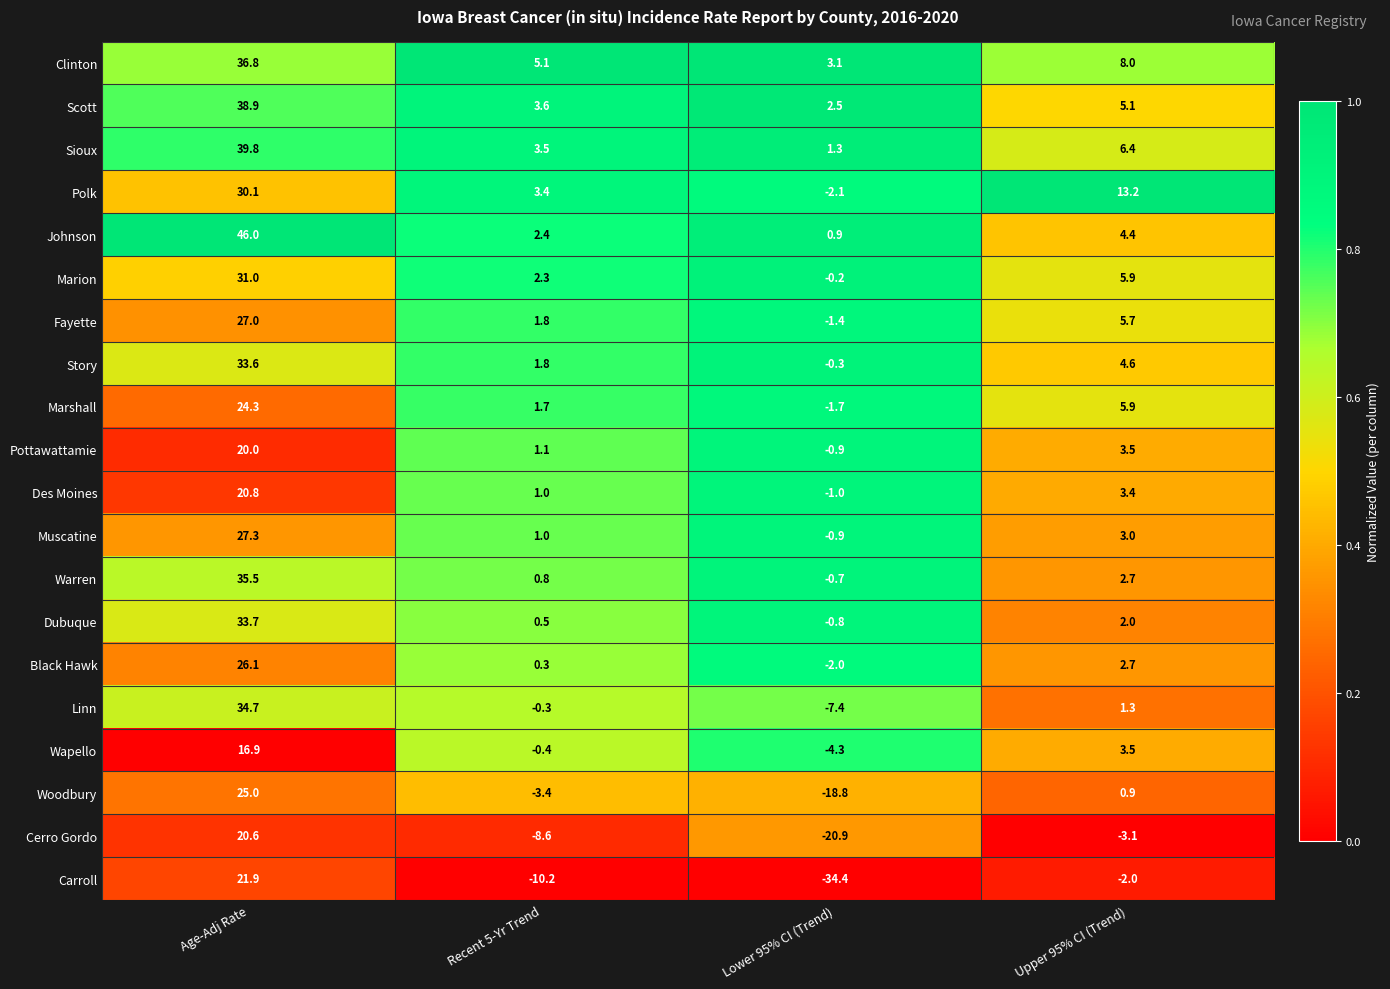

Count the number of categories in the chart.

4